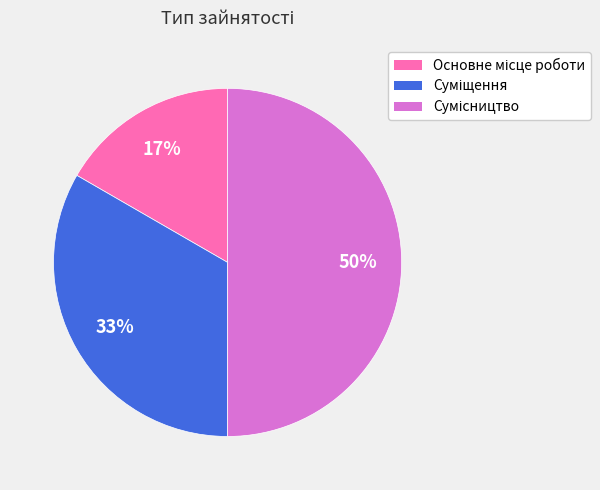

To the nearest percent, what is the average slice percentage?

33%